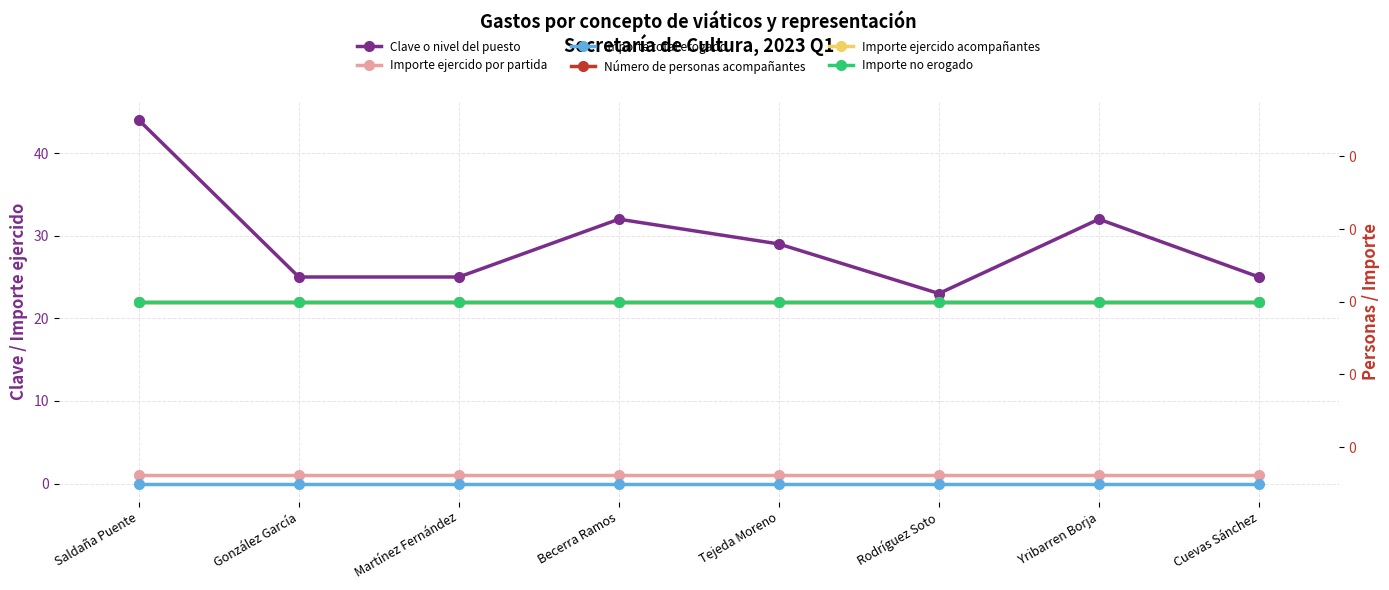

Reading left to right, list all the values displayed in this chart.

Clave o nivel del puesto: 44	25	25	32	29	23	32	25
Importe ejercido por partida: 1	1	1	1	1	1	1	1
Importe total erogado: 0	0	0	0	0	0	0	0
Número de personas acompañantes: 0	0	0	0	0	0	0	0
Importe ejercido acompañantes: 0	0	0	0	0	0	0	0
Importe no erogado: 0	0	0	0	0	0	0	0